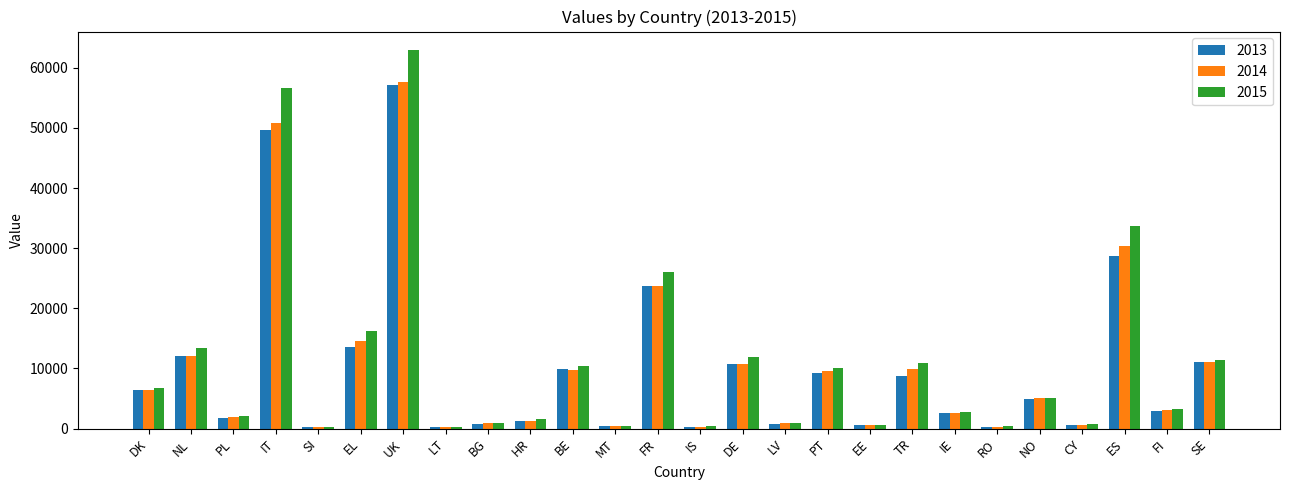

At which label is 2014 closest to 28963?

ES